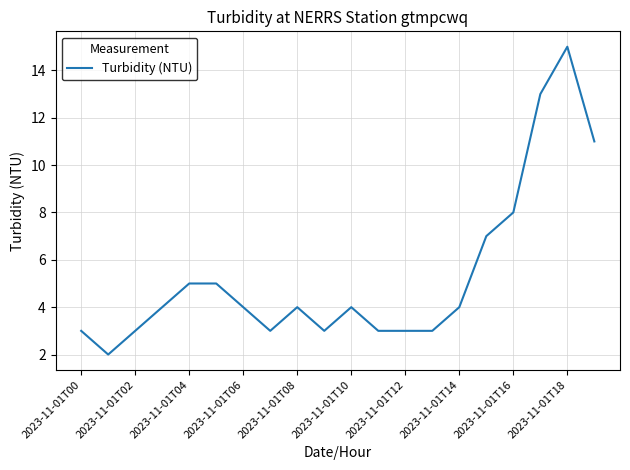

What is the difference between the maximum and minimum values?

13